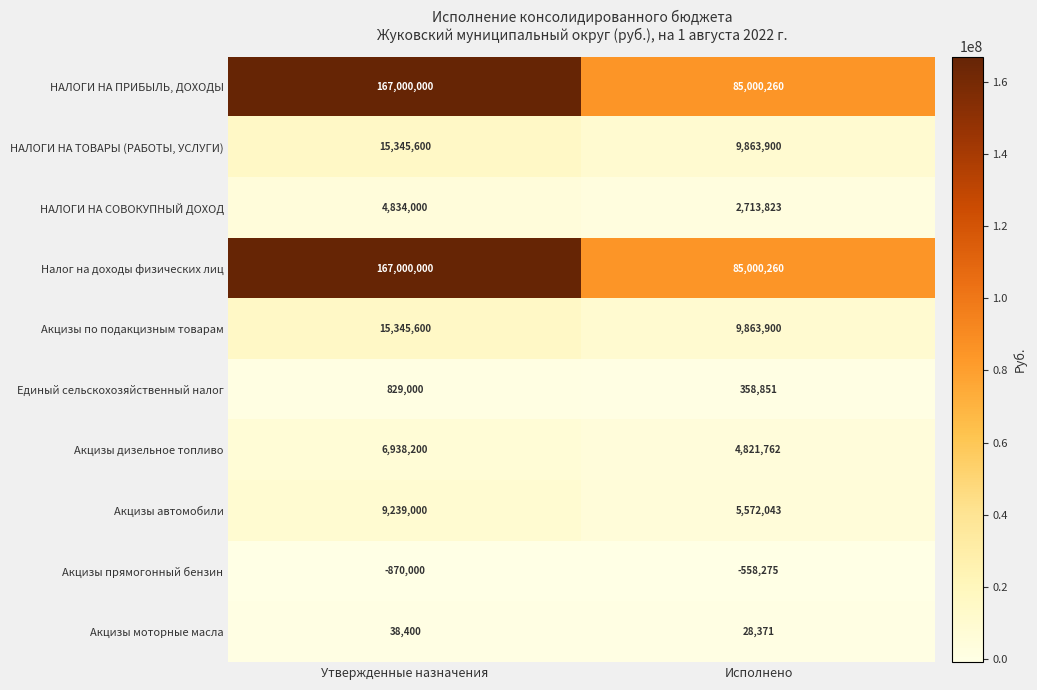

Read the Единый сельскохозяйственный налог value at Исполнено.

358851